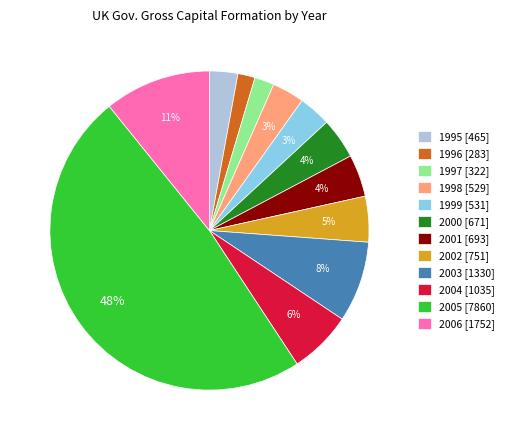

Combined, do 1998 [529] and 2006 [1752] account for over 50%?

No